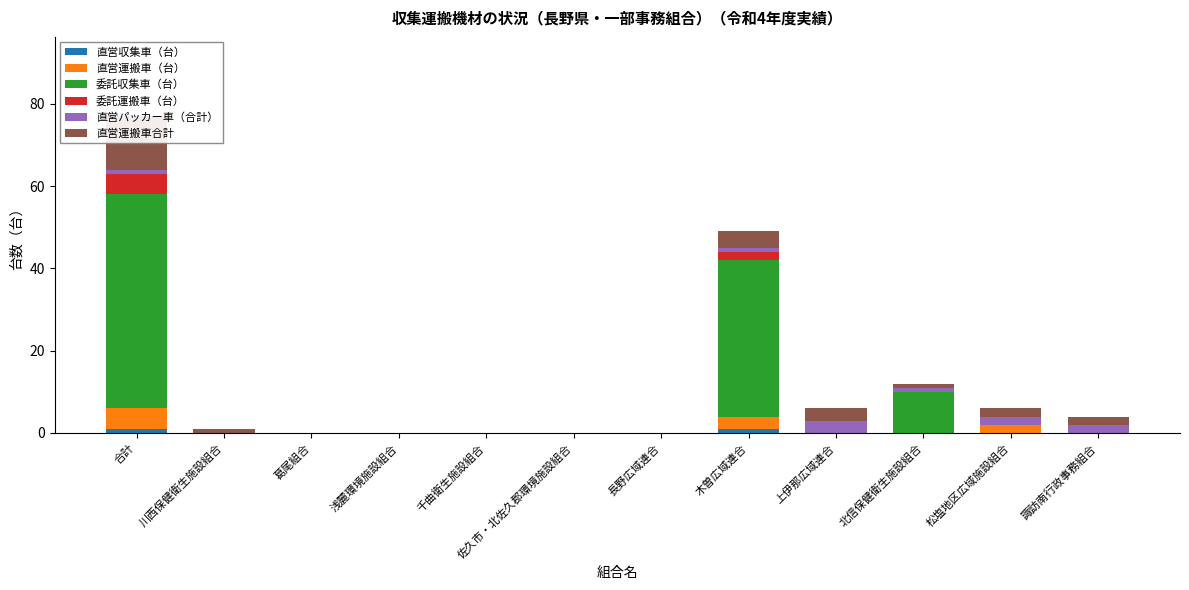

Is it true that 直営パッカー車（合計） equals -1 at 佐久市・北佐久郡環境施設組合?

False